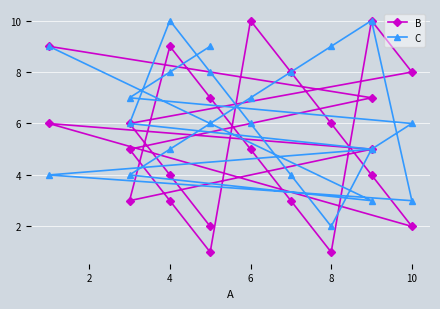

Does the chart display data point markers on the line(s)?

Yes